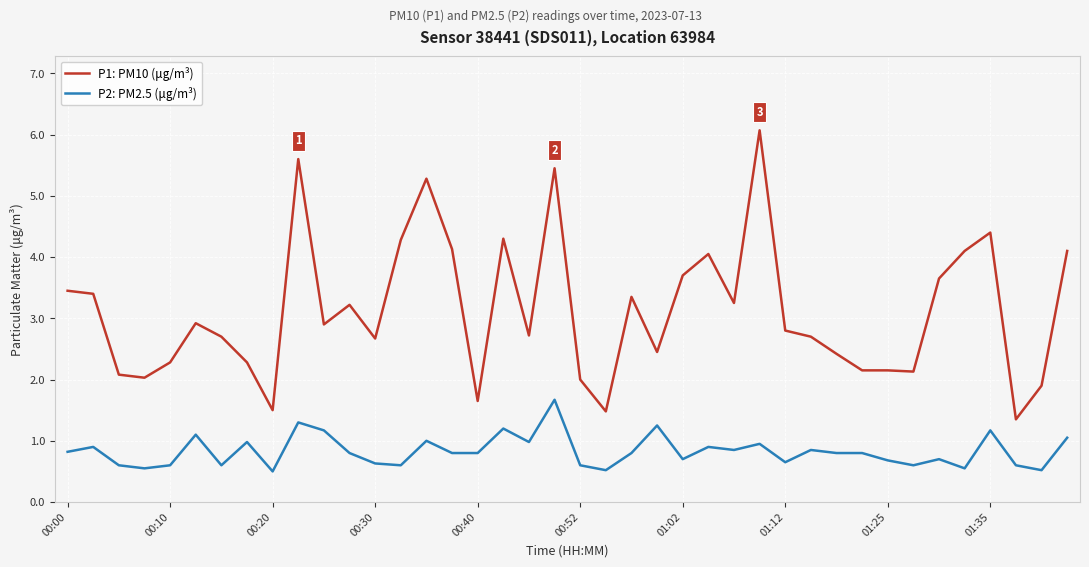

Does the chart have visible grid lines?

Yes